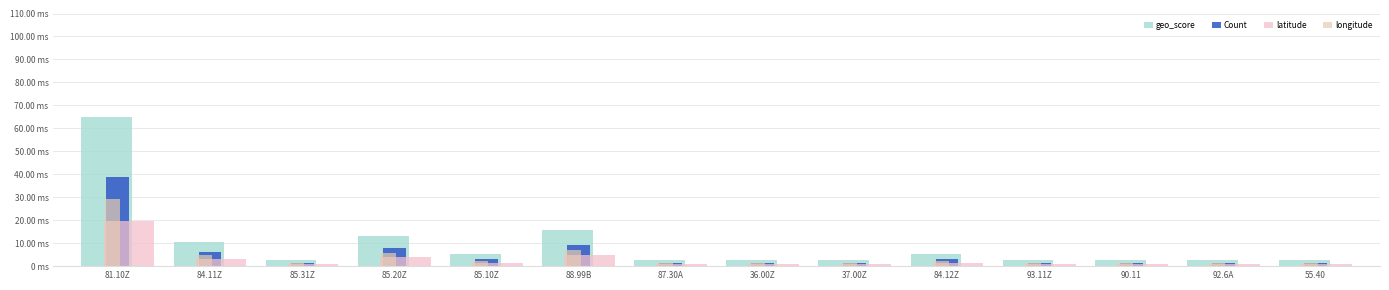

What are all the series names shown in the legend?

geo_score, Count, latitude, longitude